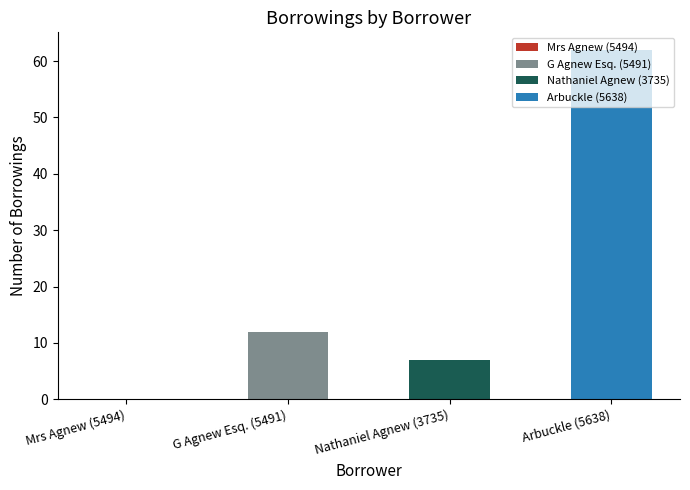

Are the bars horizontal?

No